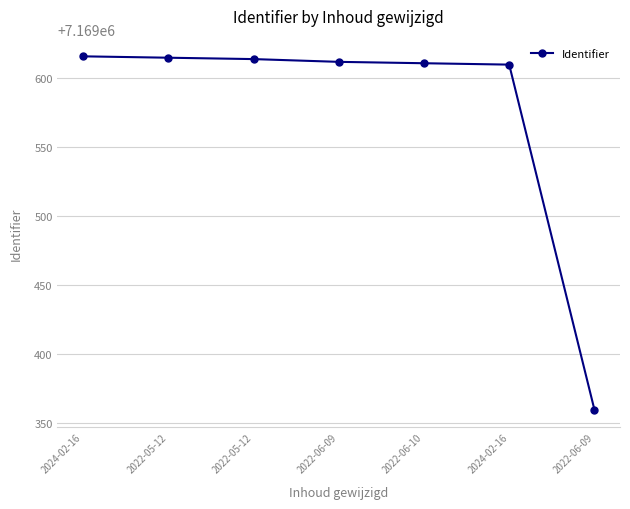

How many lines are shown in the chart?

1